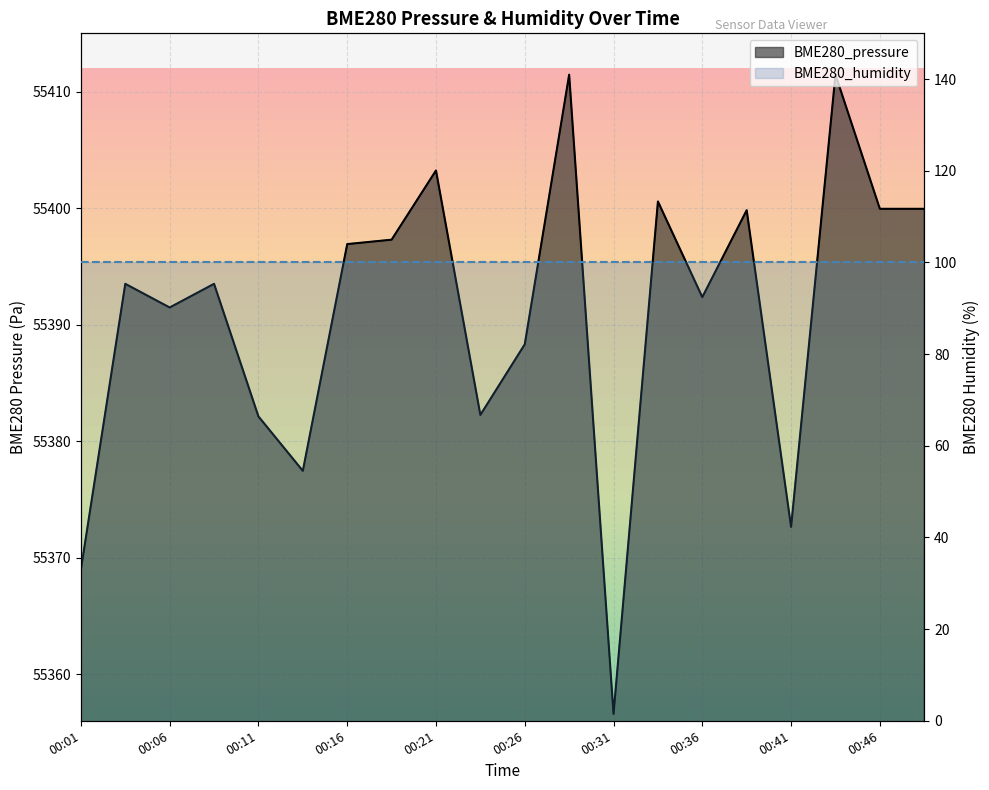

Between 00:04 and 00:26, which is larger?

00:04